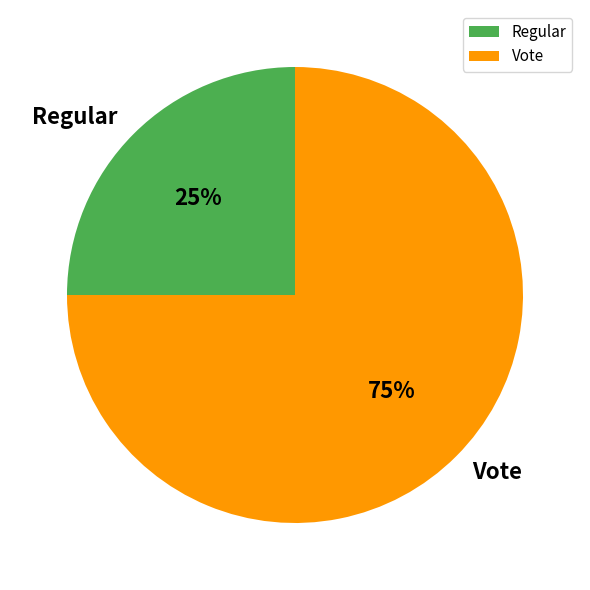

True or false: Vote accounts for 69% of the total.

False